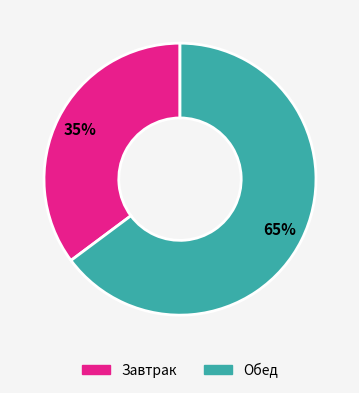

To the nearest percent, what is the combined percentage of Обед and Завтрак?

100%